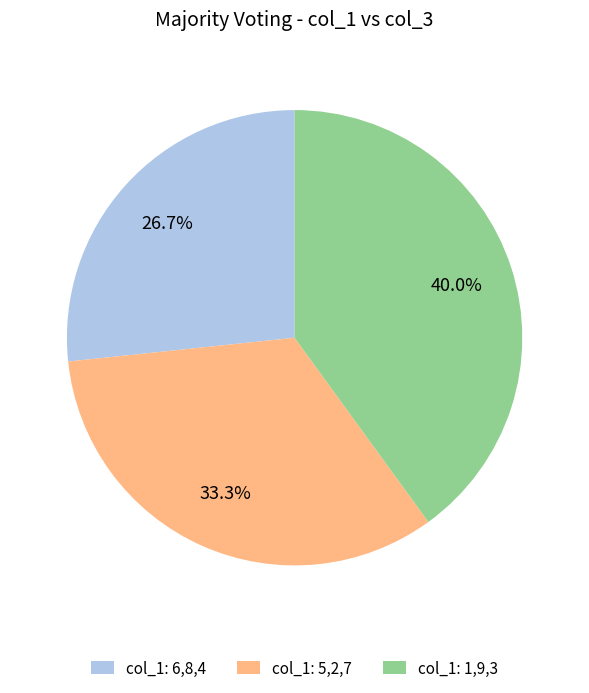

What percentage do col_1: 1,9,3 and col_1: 6,8,4 together represent?

66.7%